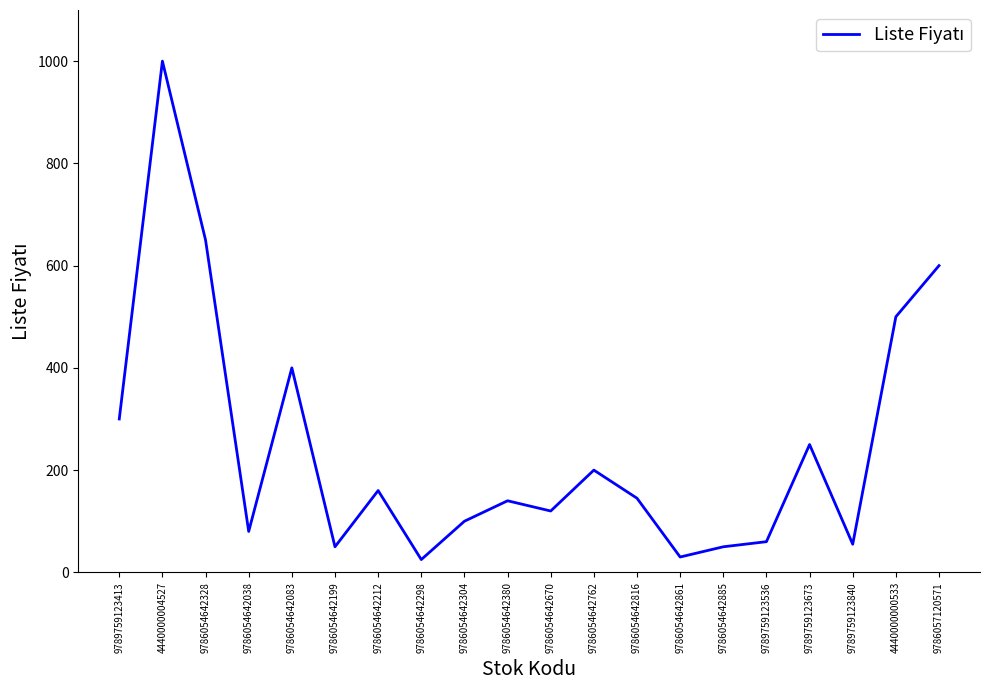

What is the greatest value displayed?

1000